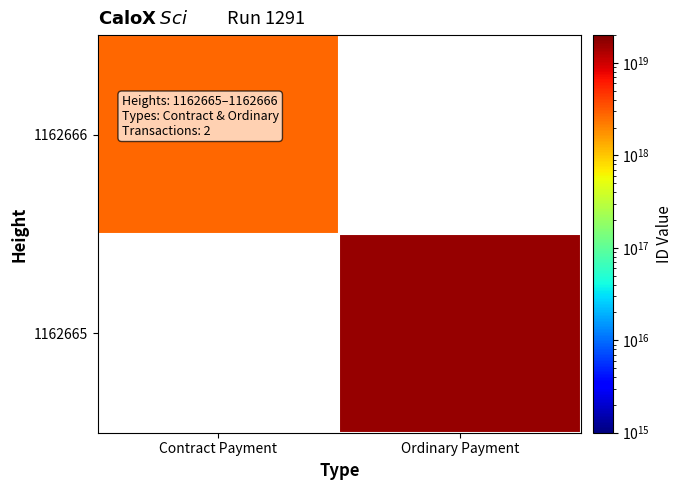

What is the minimum value shown in the chart?

2763177105929203712.0